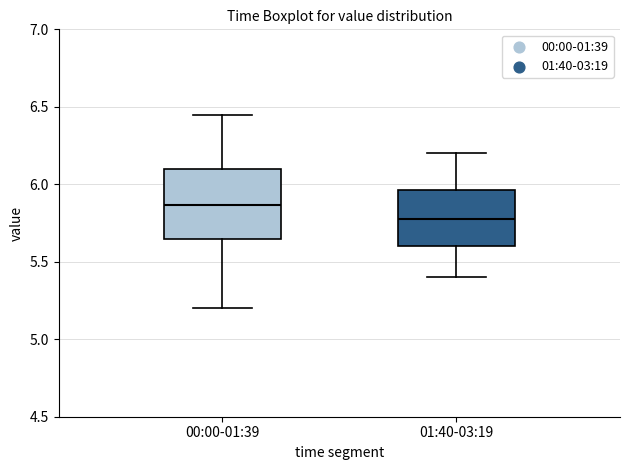

Which box is the tallest, from its lower edge to its upper edge?

00:00-01:39